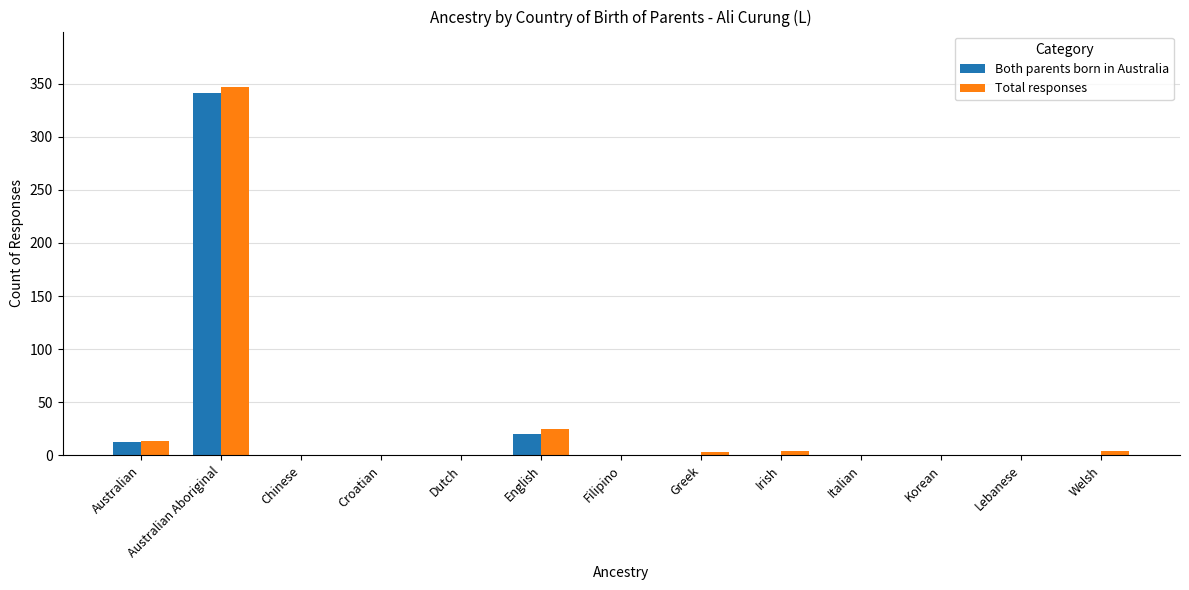

Which series has the widest spread of values?

Total responses